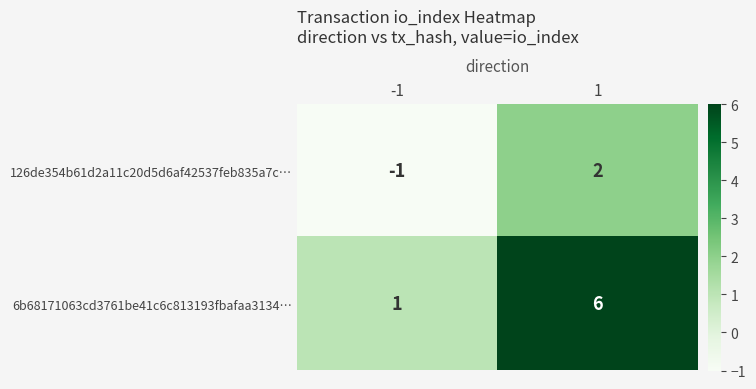

At how many categories does at least one series exceed 0?

2